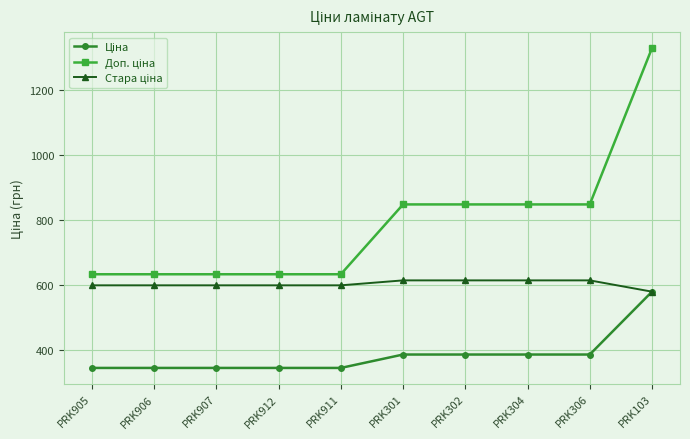

What is the label of the 1st point from the right?

PRK103